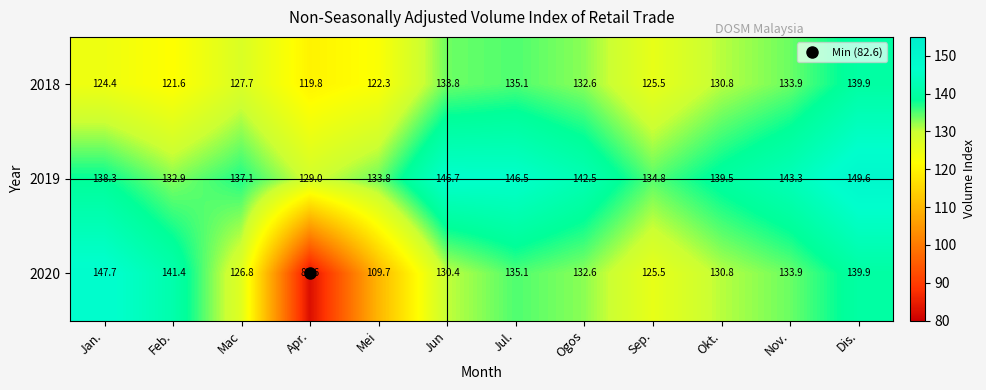

What is the difference between the highest and lowest values at Apr.?

46.4